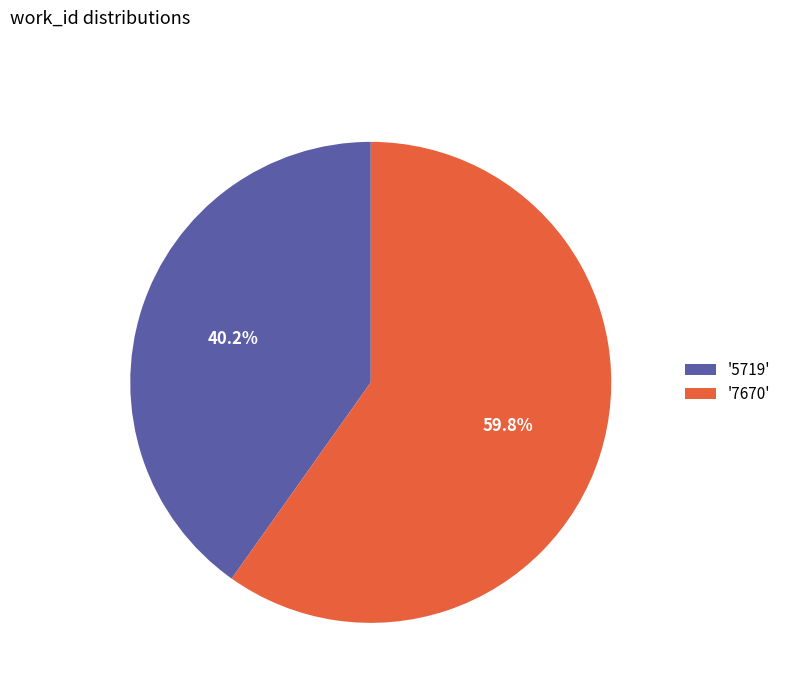

To the nearest percent, what is the difference between the largest and smallest slice percentages?

20%